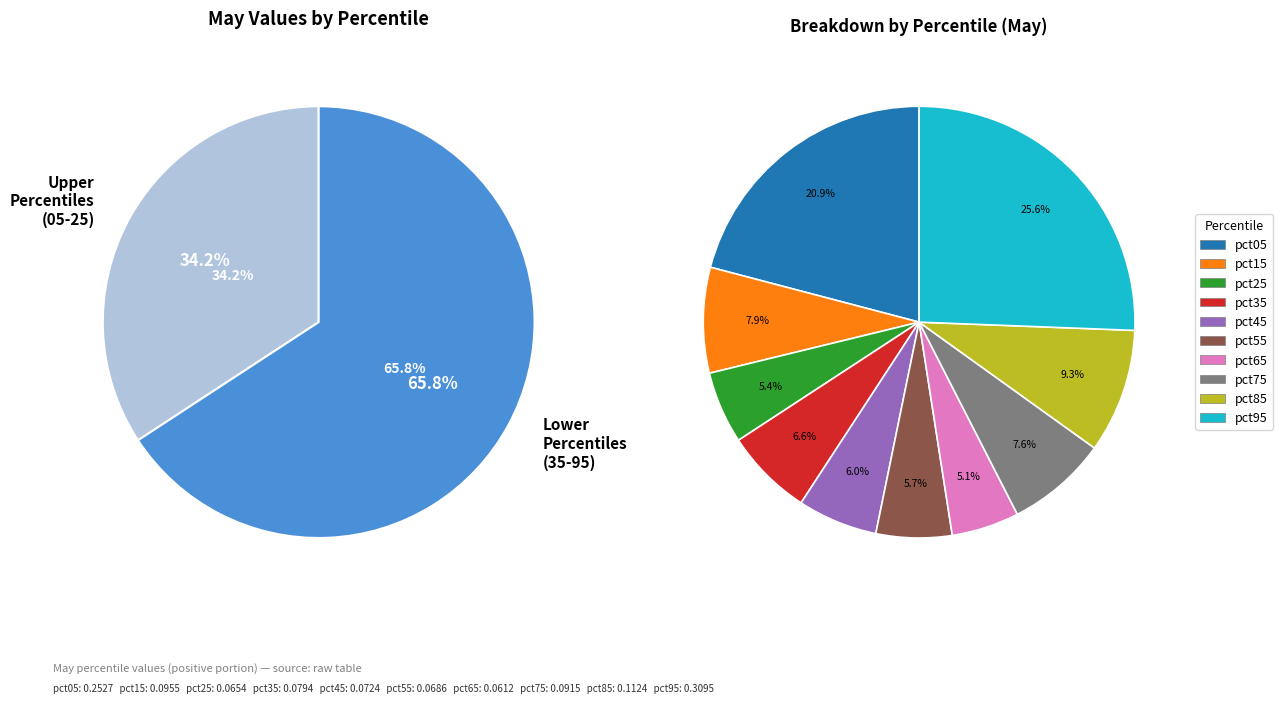

Is there a majority slice in this chart?

No